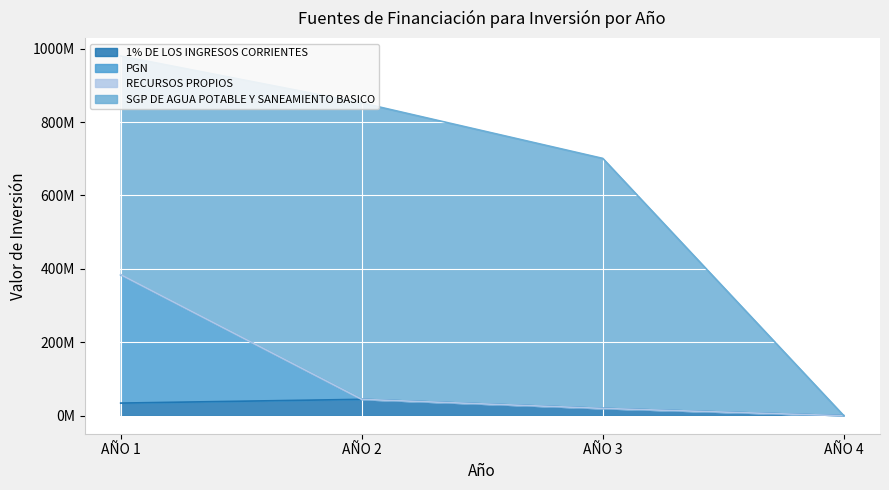

True or false: 1% DE LOS INGRESOS CORRIENTES has a value of 13791697 at AÑO 2.

False